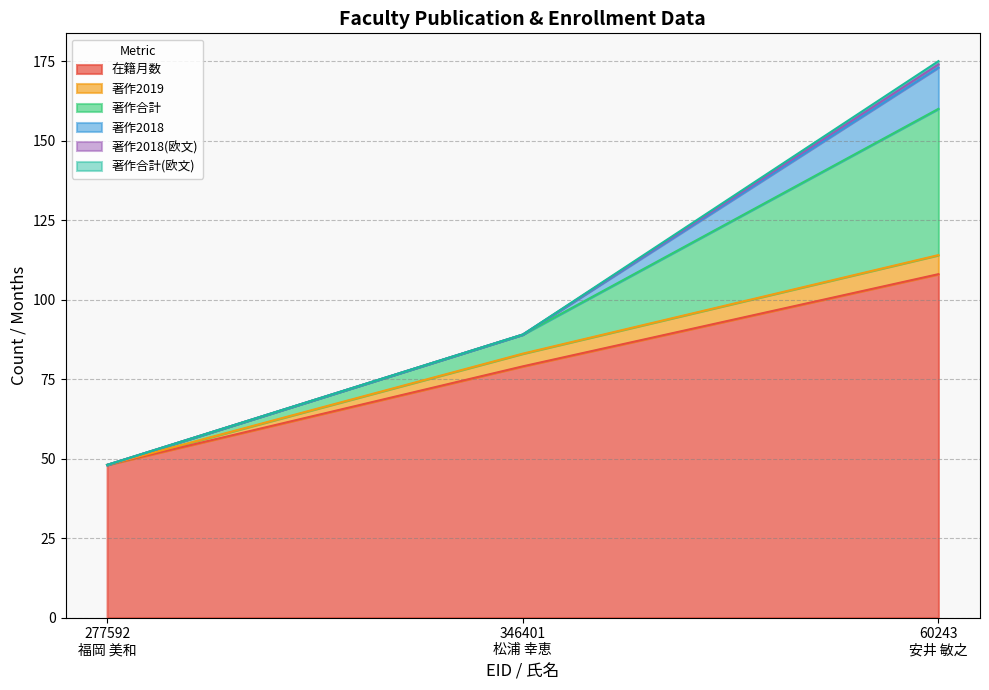

What is the approximate value of 在籍月数 at 346401
松浦 幸恵, to the nearest 5?

80